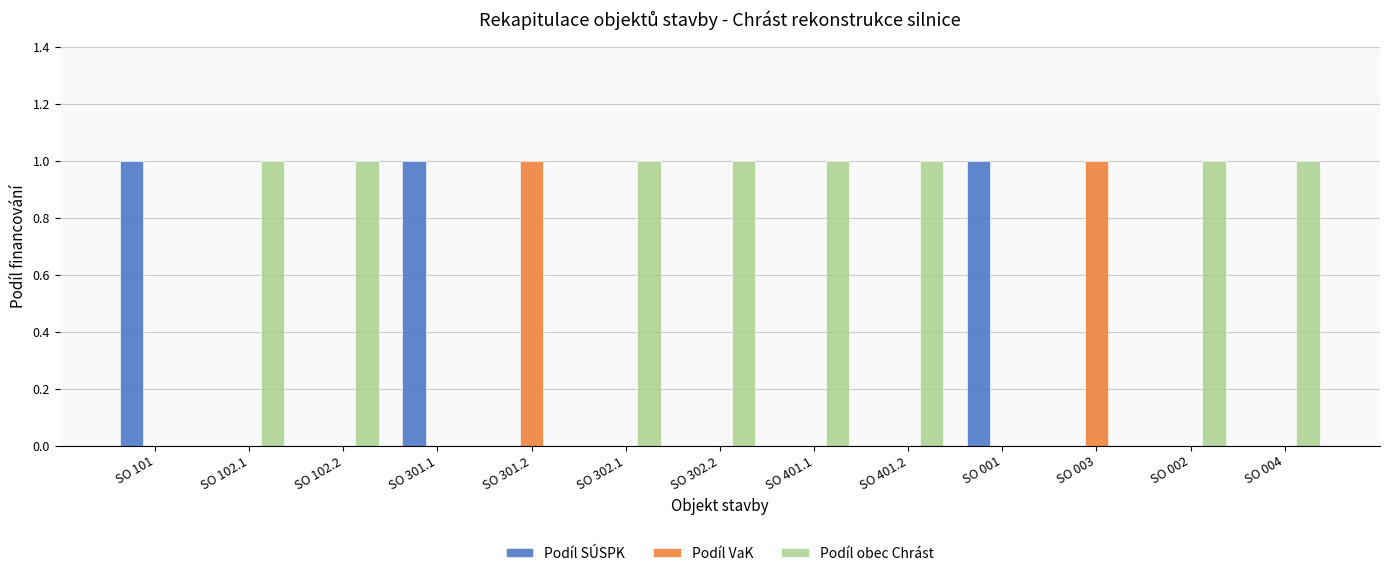

Reading left to right, list all the values displayed in this chart.

Podíl SÚSPK: 1	0	0	1	0	0	0	0	0	1	0	0	0
Podíl VaK: 0	0	0	0	1	0	0	0	0	0	1	0	0
Podíl obec Chrást: 0	1	1	0	0	1	1	1	1	0	0	1	1